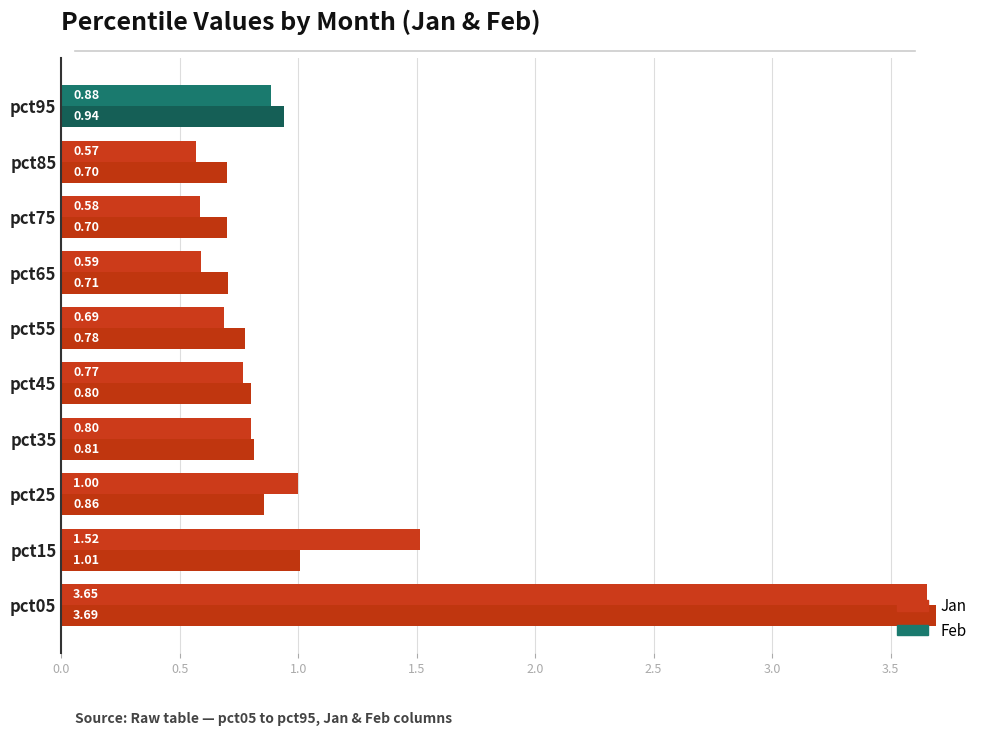

What is the maximum value for Feb?

3.7